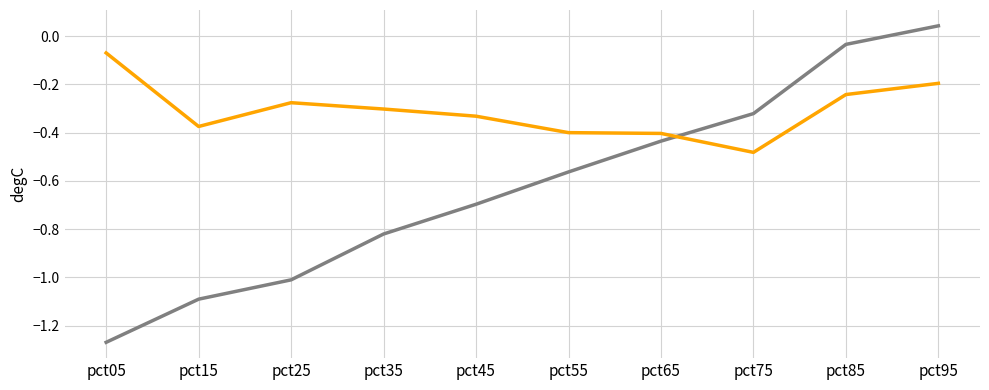

What is the difference between the highest and lowest values at pct35?

0.5